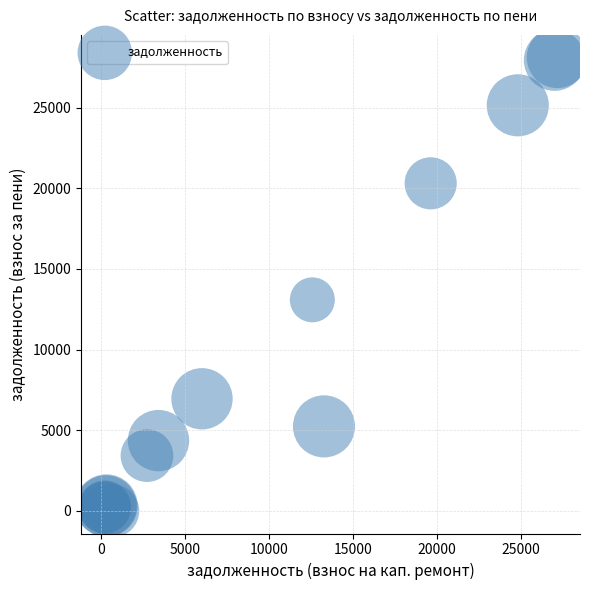

What Y value in the scatter plot is closest to 14049?

13080.1